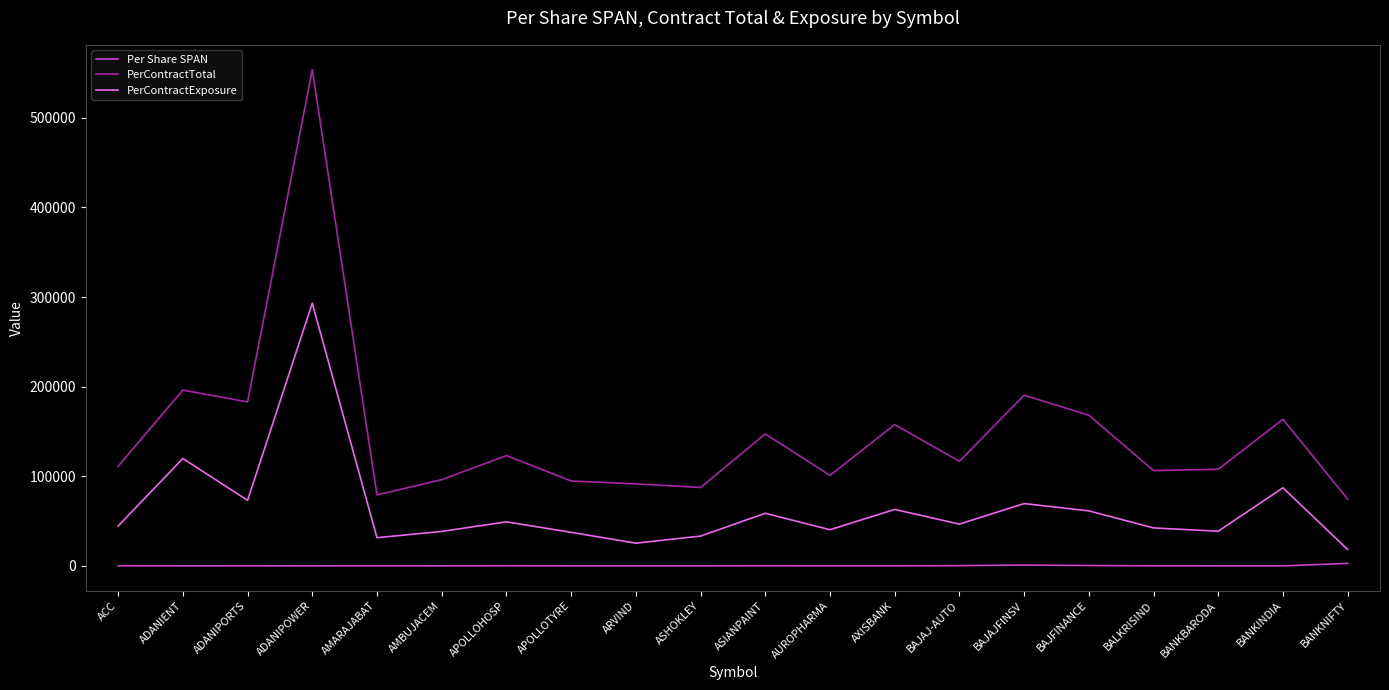

What is the sum of the Per Share SPAN values at ADANIPOWER and ACC?

180.0